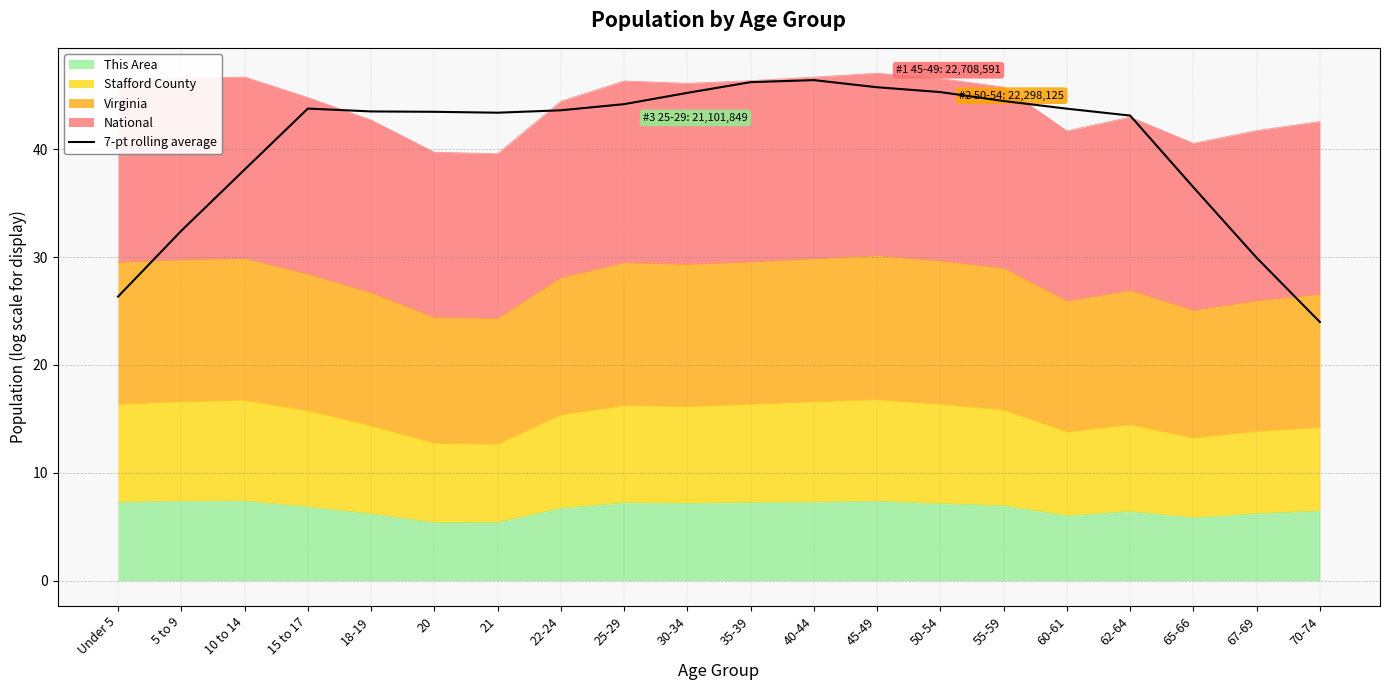

How many lines are shown in the chart?

1